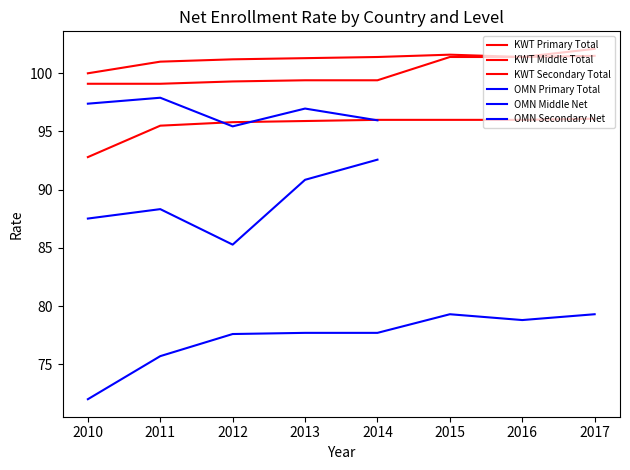

How many categories are shown in the chart?

8